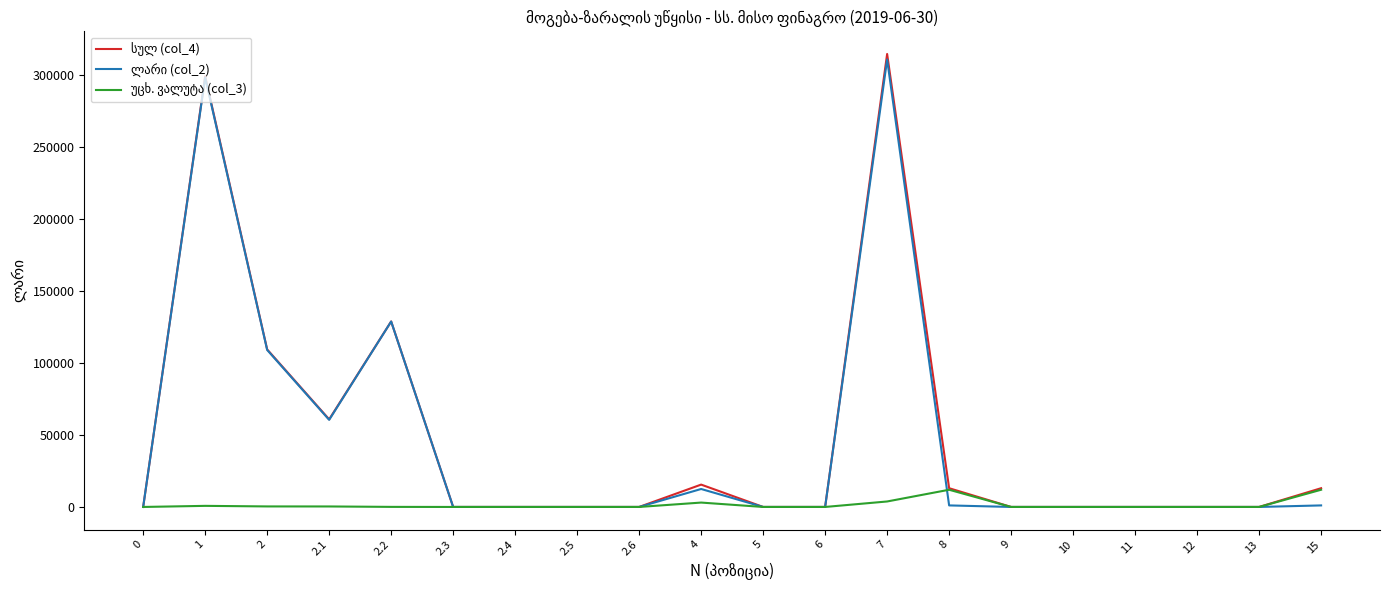

At how many categories does at least one series exceed 220415?

2